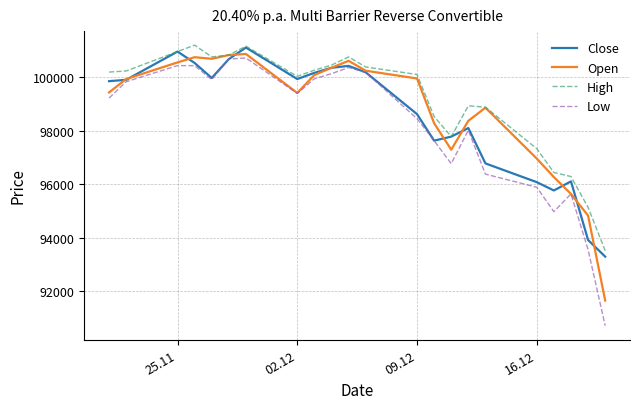

Which series has the largest range (max minus min)?

Low